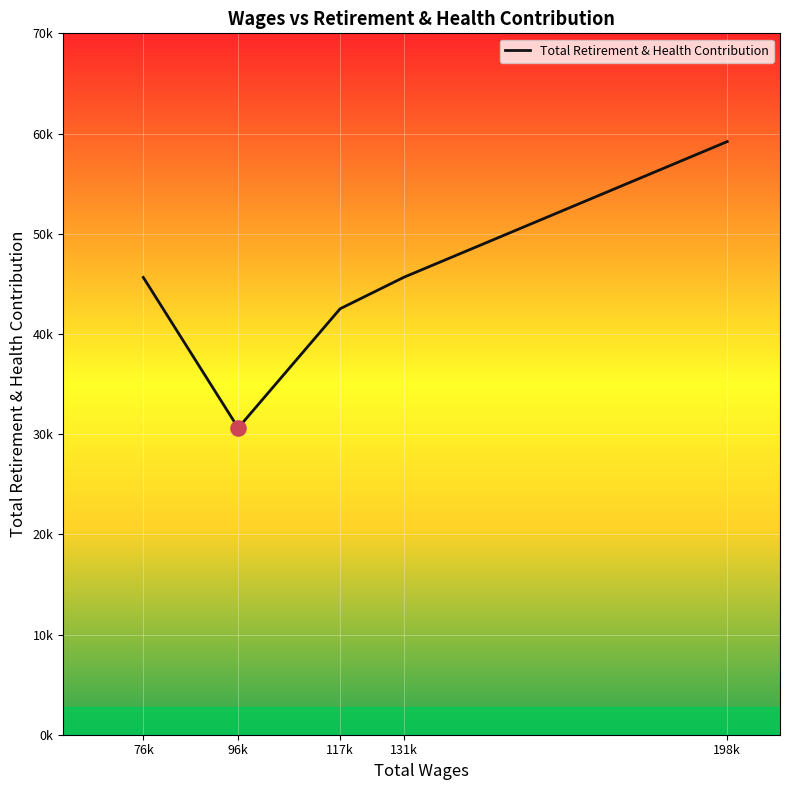

Which has a higher value, 96k or 76k?

76k